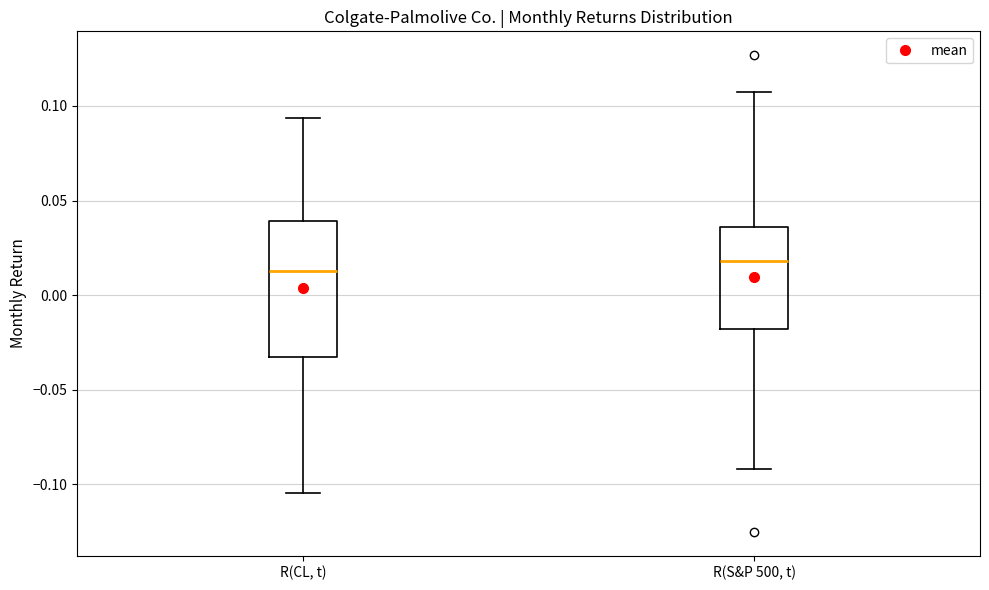

Reading left to right, read every box against the y-axis: the position of its median line, the range the box covers, and the ends of its whiskers. The values are not printed on the chart, so give them approximately, as read against the axis.

R(CL, t): median 0.015, box -0.035 to 0.040, whiskers -0.105 to 0.095
R(S&P 500, t): median 0.020, box -0.020 to 0.035, whiskers -0.090 to 0.110